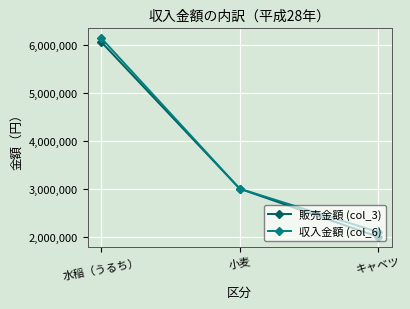

What is the difference between the maximum and minimum values in the 収入金額 (col_6) series?

4030000